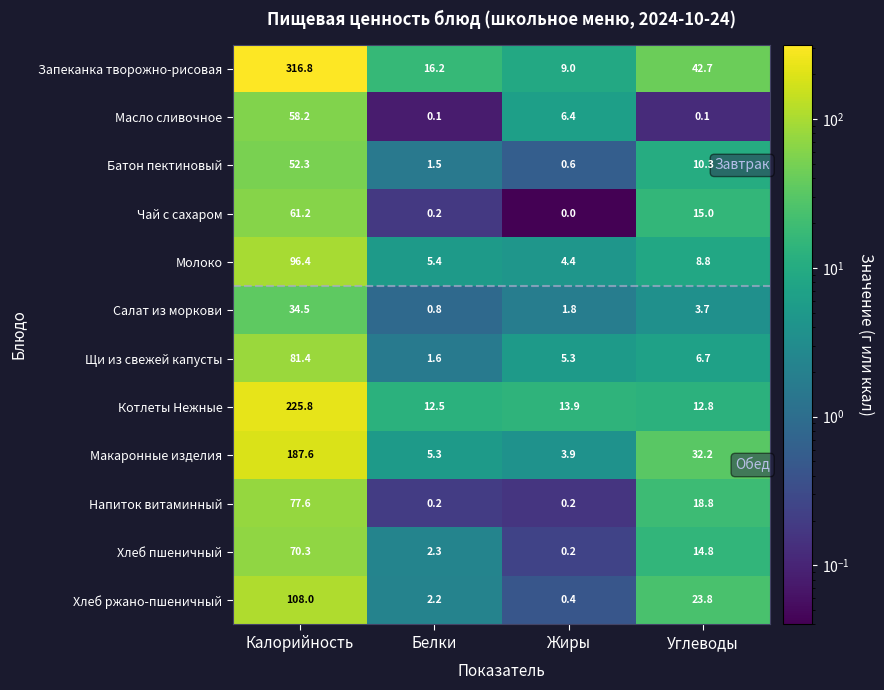

Which series has the largest total across all categories?

Запеканка творожно-рисовая